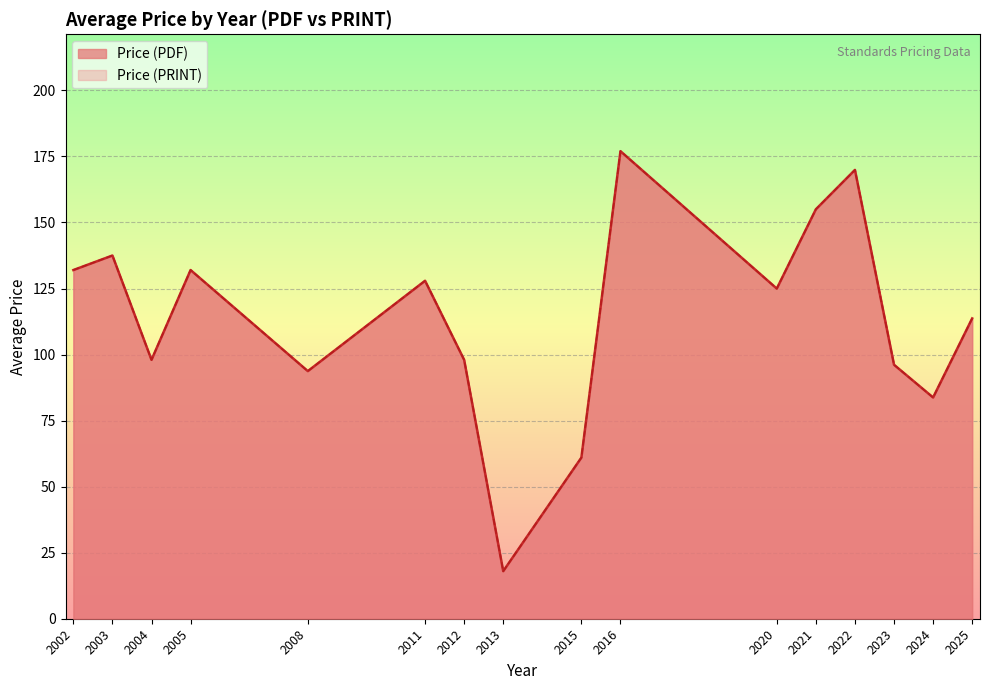

What is the highest value of the Price (PRINT) series?

258.0